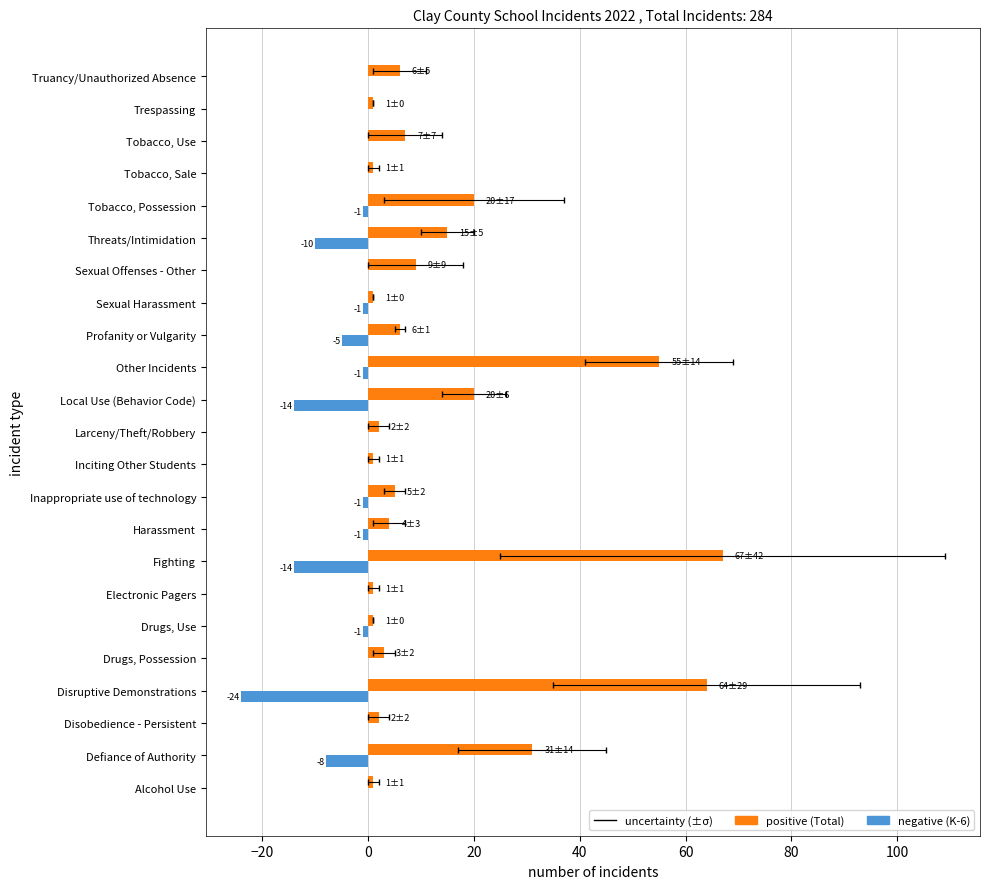

At Disobedience - Persistent, list the series in order from smallest to largest.

K-6 Violations, Total Violations